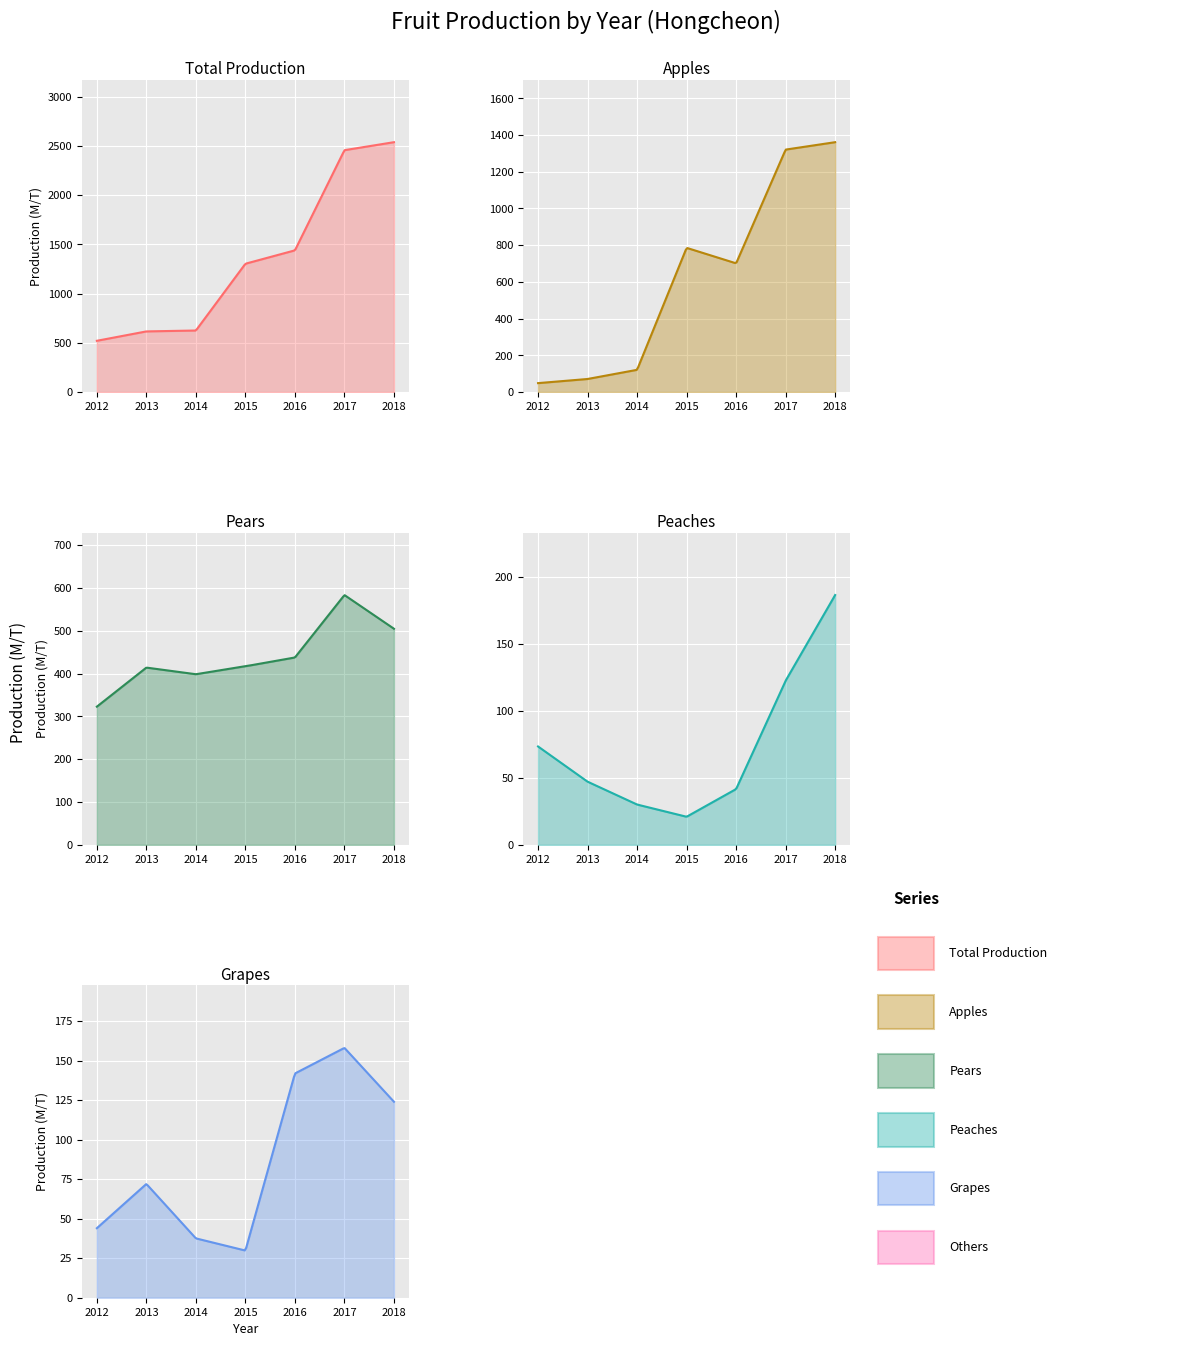

True or false: Apples has a value of 803.4 at 5.

False